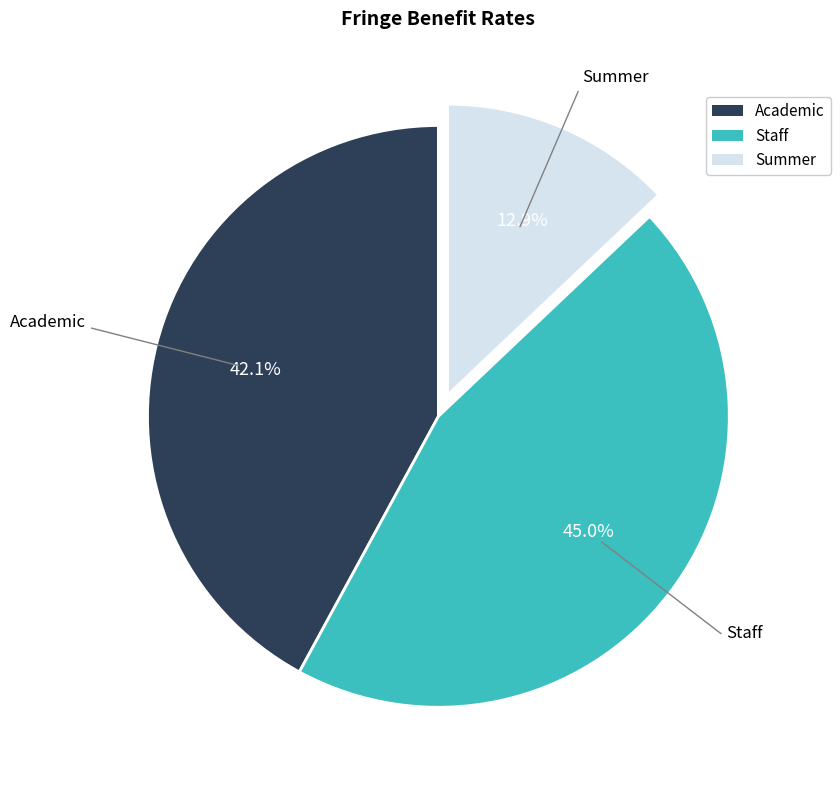

Does Staff represent more than half of the total?

No